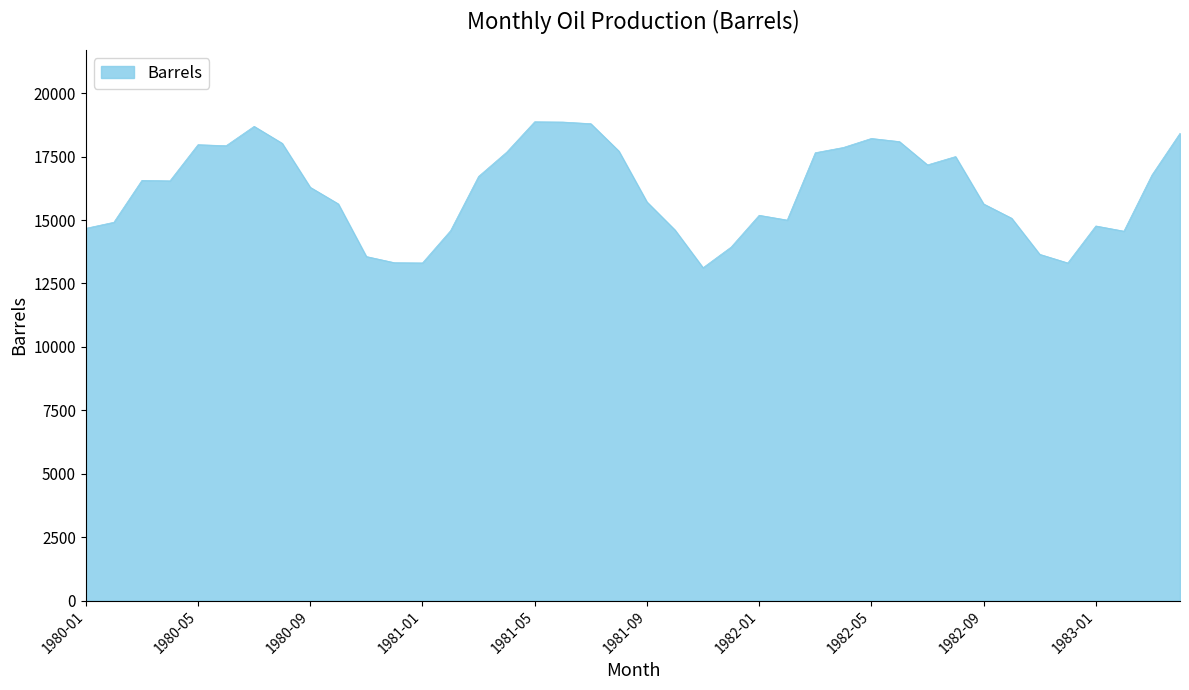

What is the smallest value displayed?

13121